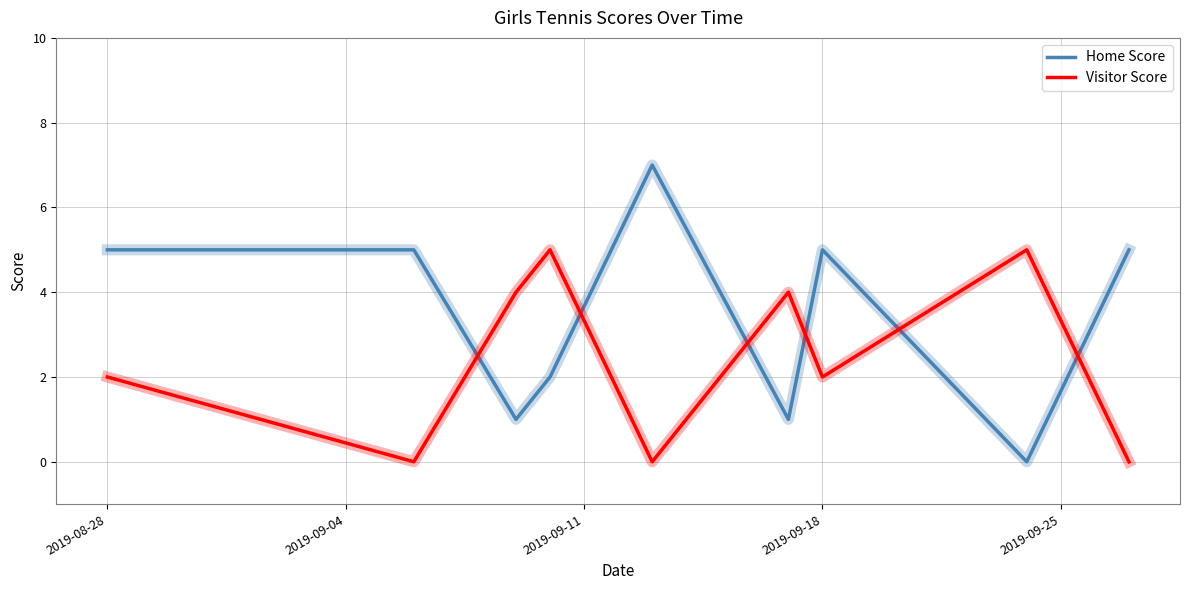

What is the difference between the maximum and minimum values in the Home Score series?

7